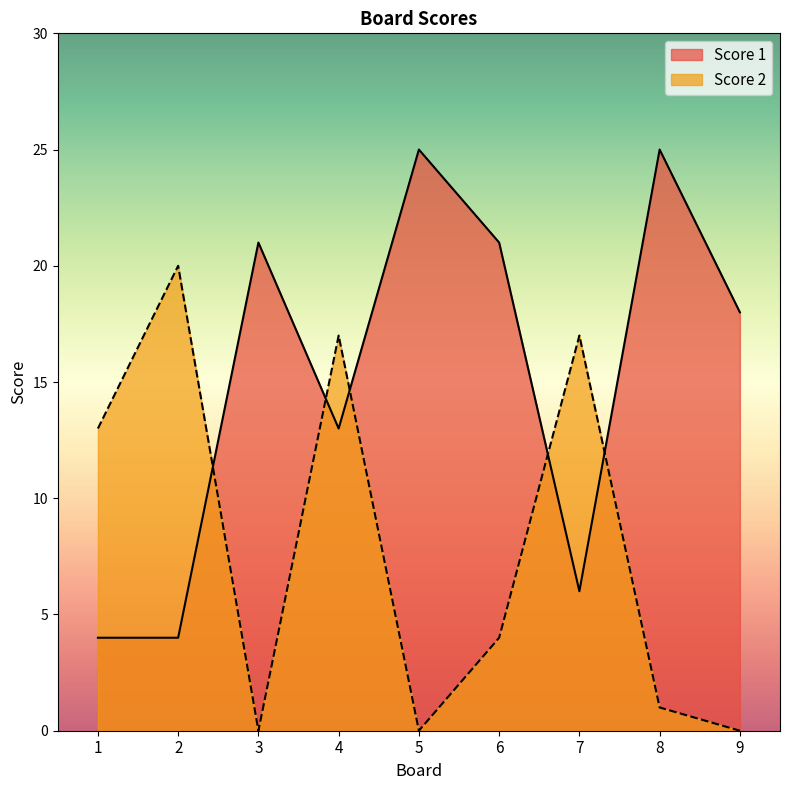

What is the spread (max minus min) of values at 7?

11